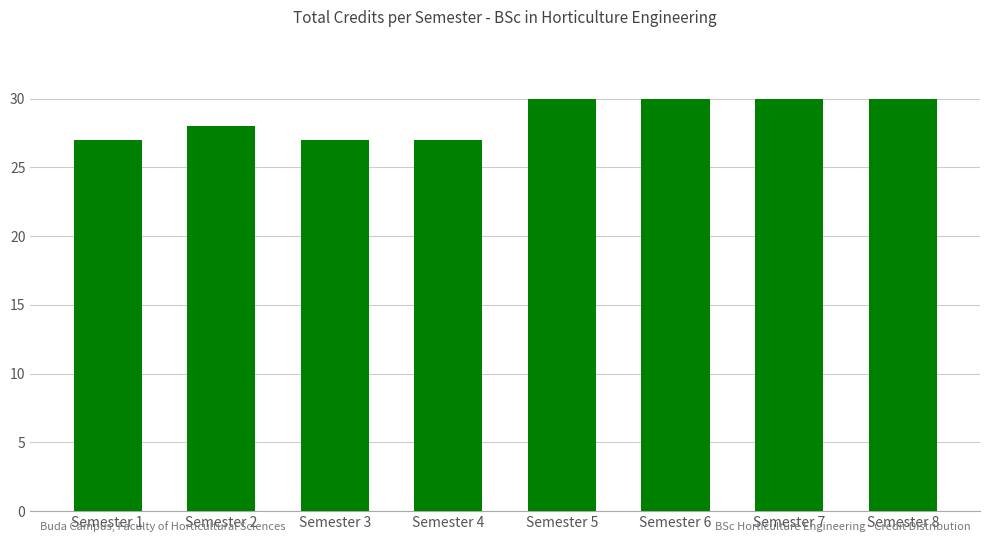

What is the value of the 3rd bar from the left?

27